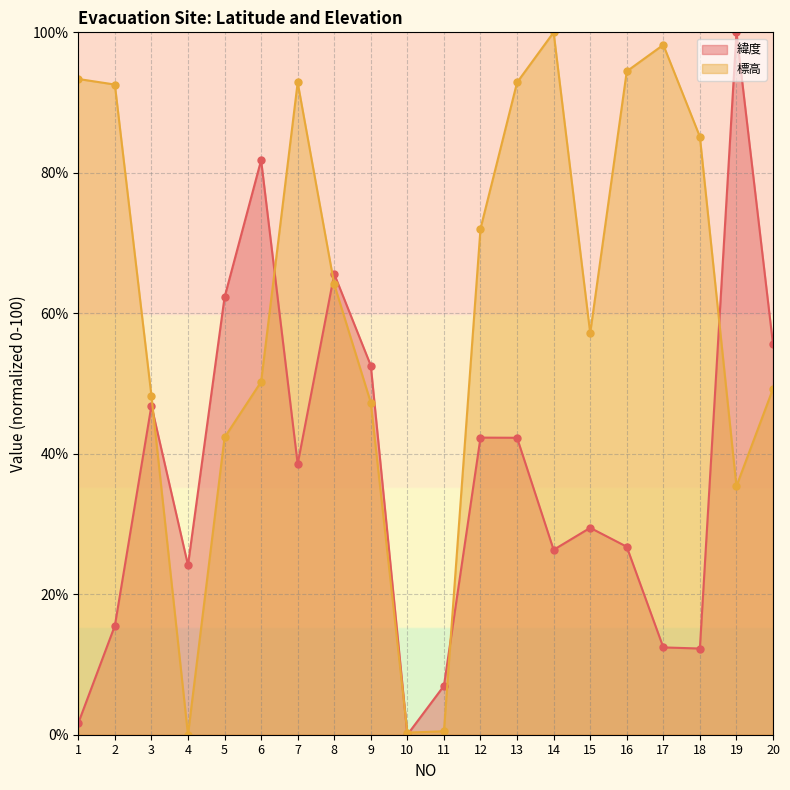

Reading right to left, extract all data points from this chart.

緯度: 20=55.6	19=100.0	18=12.3	17=12.4	16=26.8	15=29.5	14=26.3	13=42.3	12=42.3	11=7.0	10=0.0	9=52.6	8=65.6	7=38.5	6=81.8	5=62.3	4=24.1	3=46.9	2=15.5	1=1.7
標高: 20=49.3	19=35.4	18=85.1	17=98.2	16=94.4	15=57.2	14=100.0	13=92.9	12=72.1	11=0.5	10=0.3	9=47.3	8=64.1	7=92.9	6=50.2	5=42.3	4=0.0	3=48.3	2=92.6	1=93.4